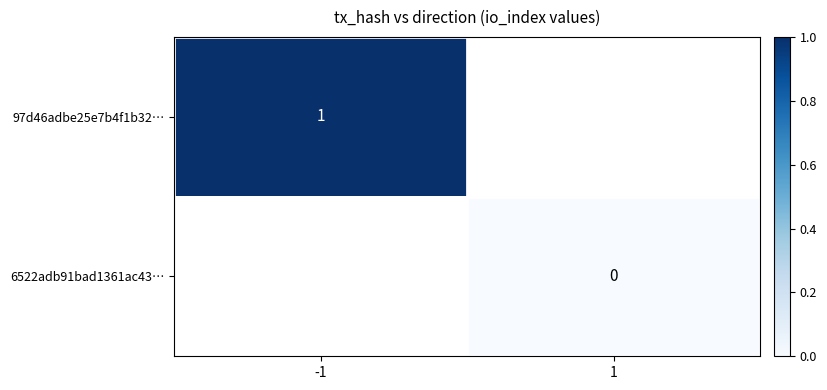

The 97d46adbe25e7b4f1b32… series shows 0 at -1. True or false?

False